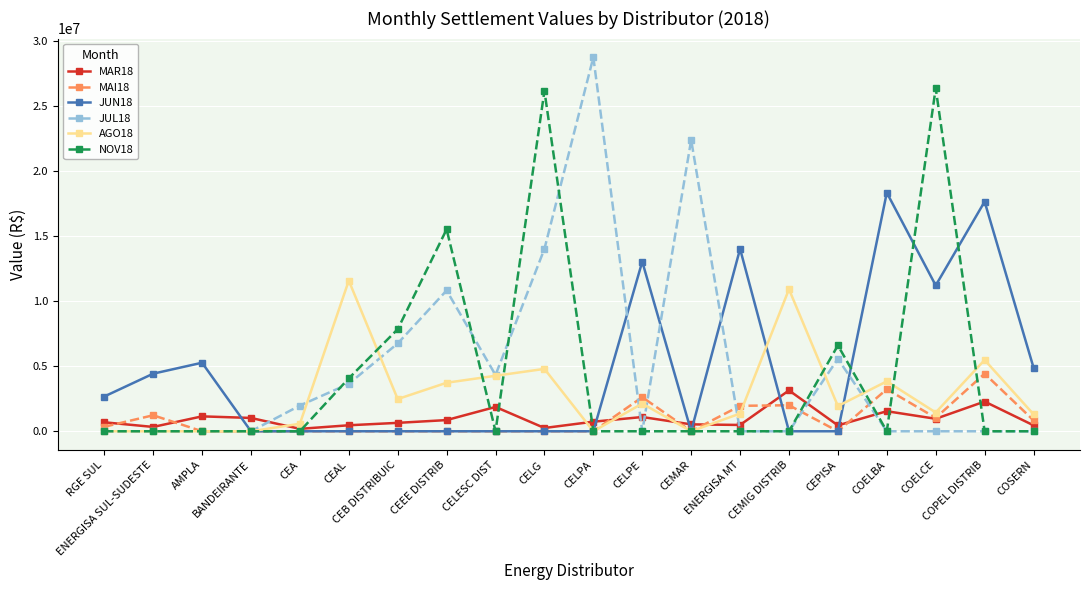

Which series has the widest spread of values?

JUL18